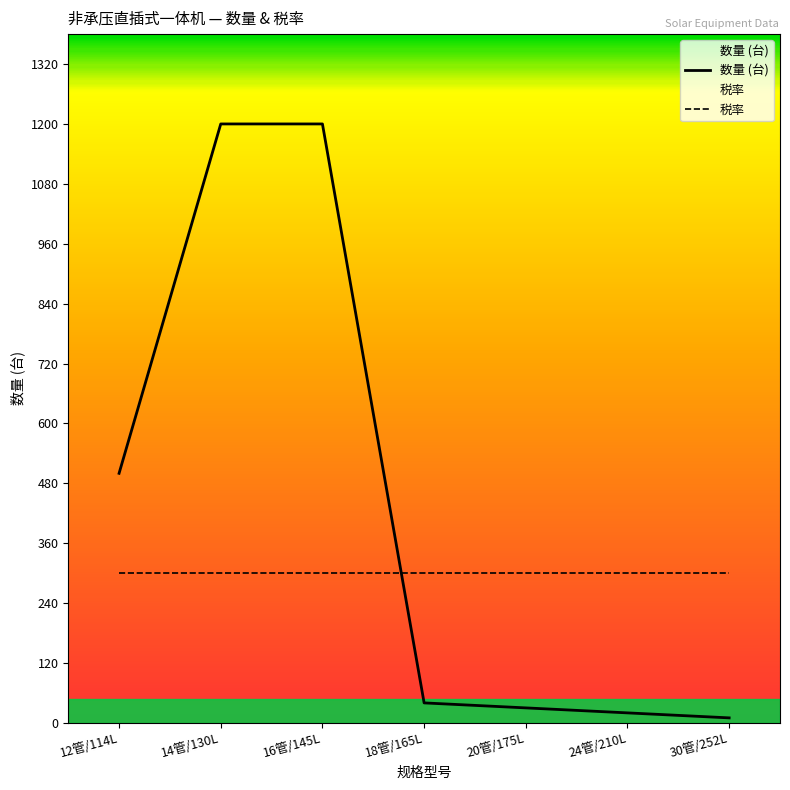

At which category does the chart reach its peak across all series?

14管/130L